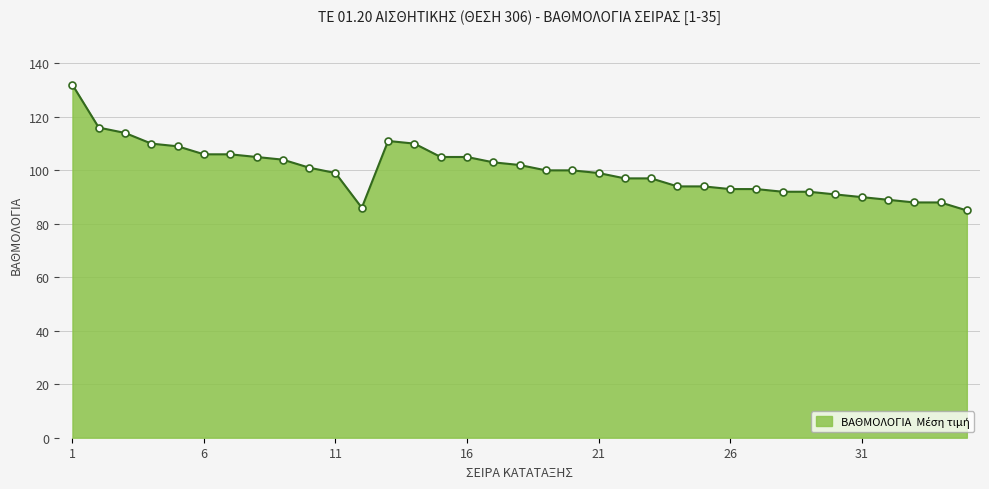

What is the minimum value shown in the chart?

85